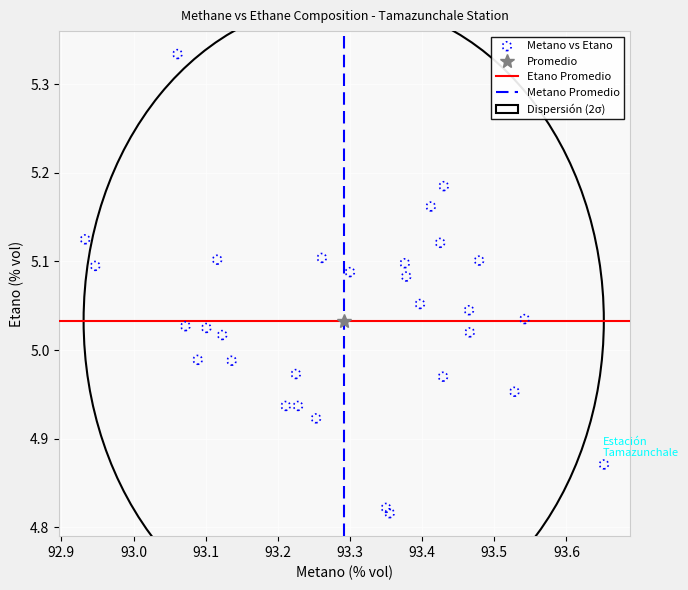

What is the range of X values (max minus min)?

0.7